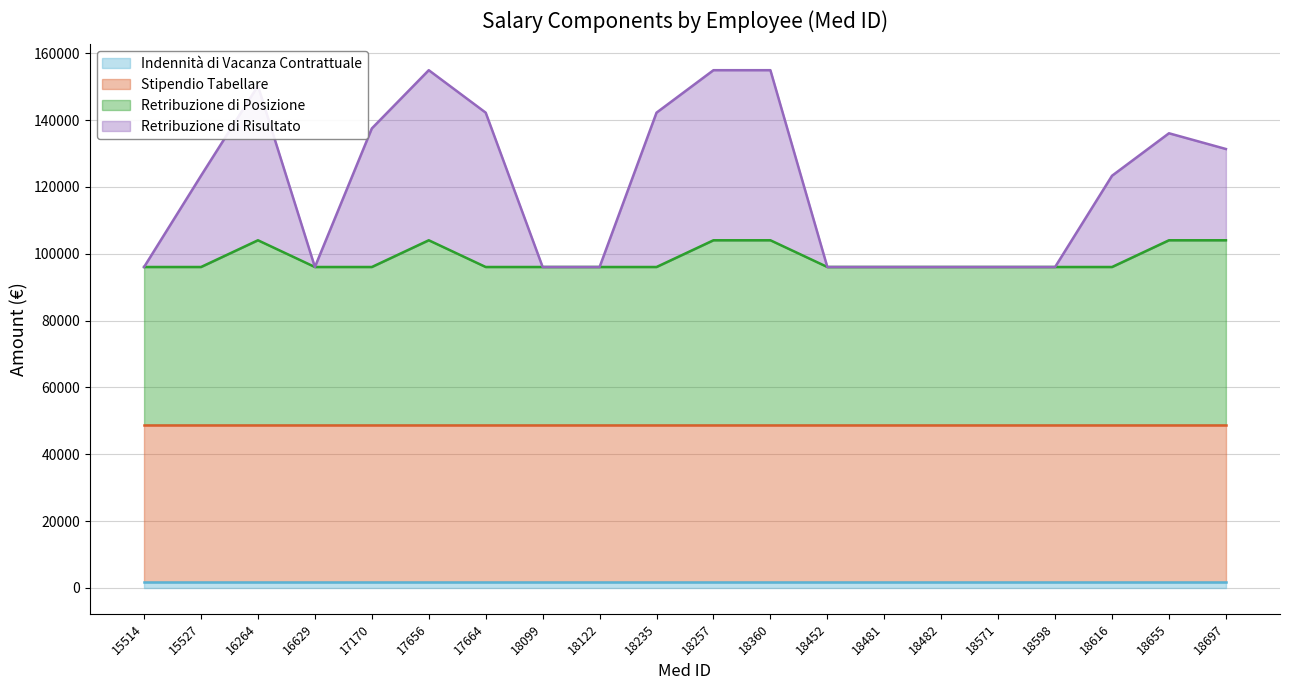

True or false: Retribuzione di Risultato and Retribuzione di Posizione cross at least once.

False